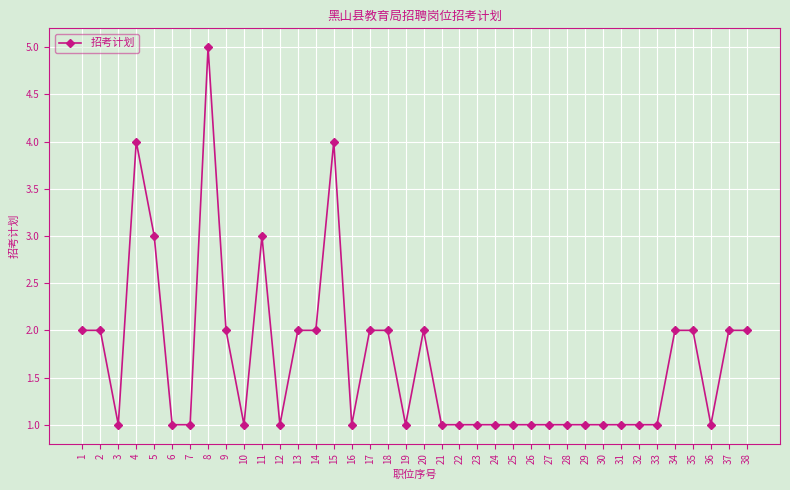

Does the chart display data point markers on the line(s)?

Yes